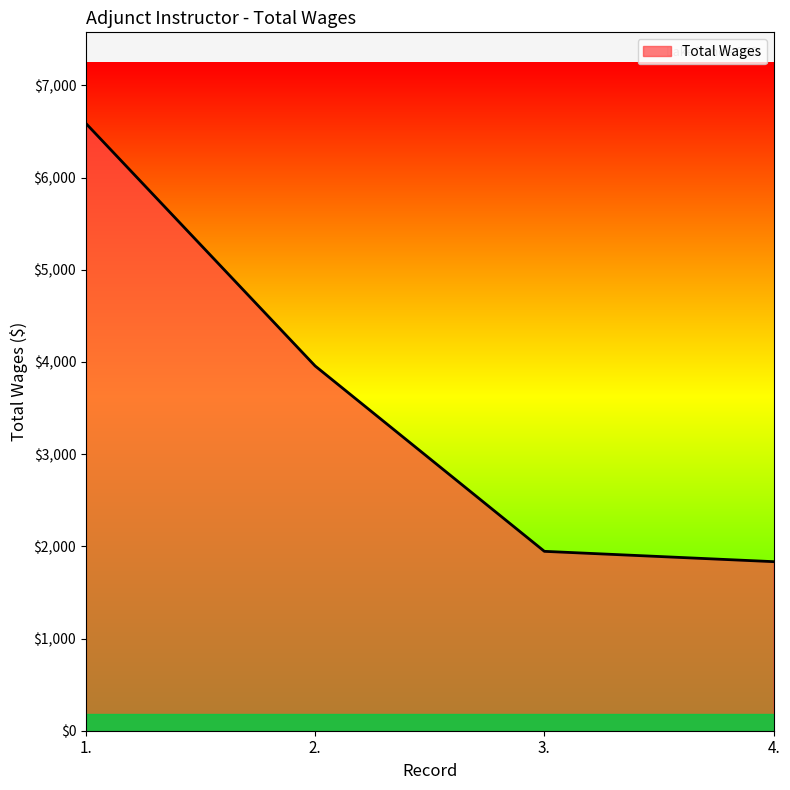

What is the change in value from 1. to 4.?

-4754